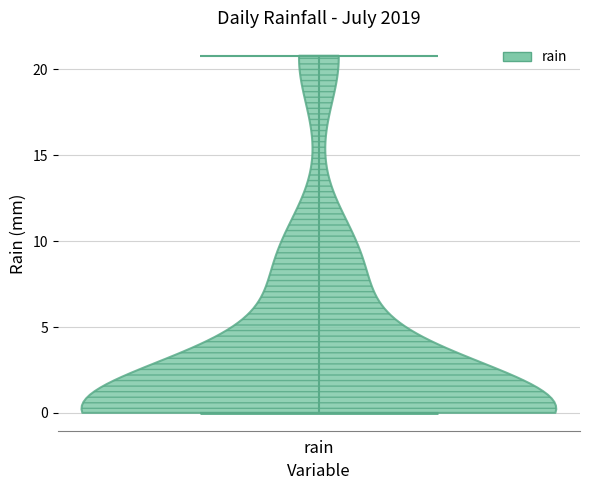

Read this violin plot against the y-axis: where its median line is, and the lowest and highest points the violin reaches. The values are not printed on the chart, so give them approximately, as read against the axis.

median line 0, lowest point 0, highest point 21